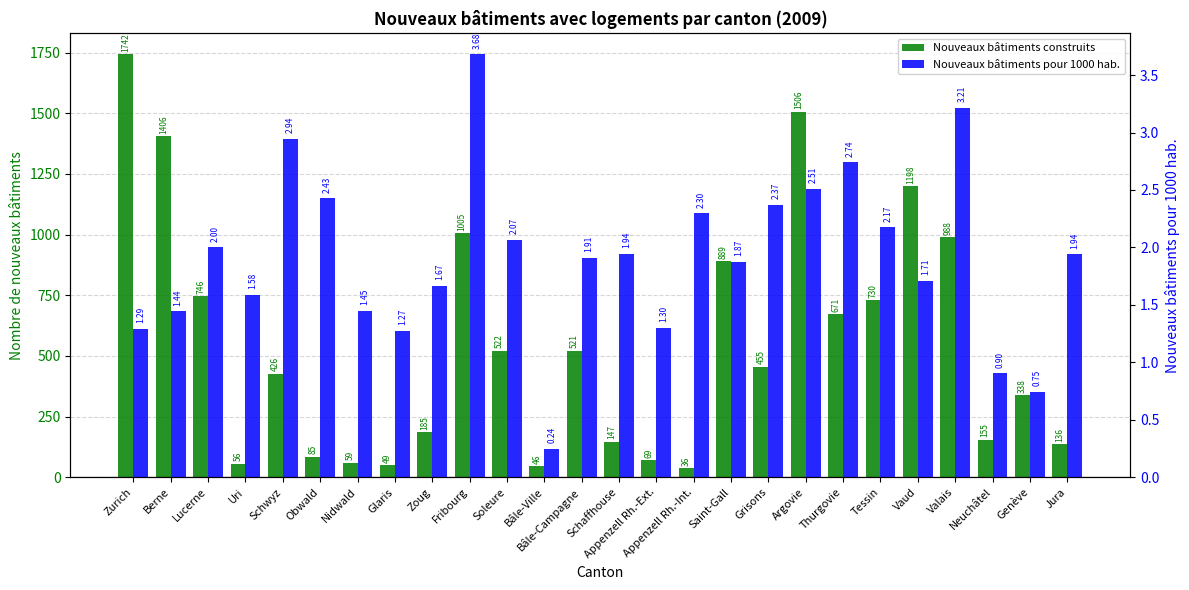

What is the average value of the Nouveaux bâtiments pour 1000 hab. series?

1.9